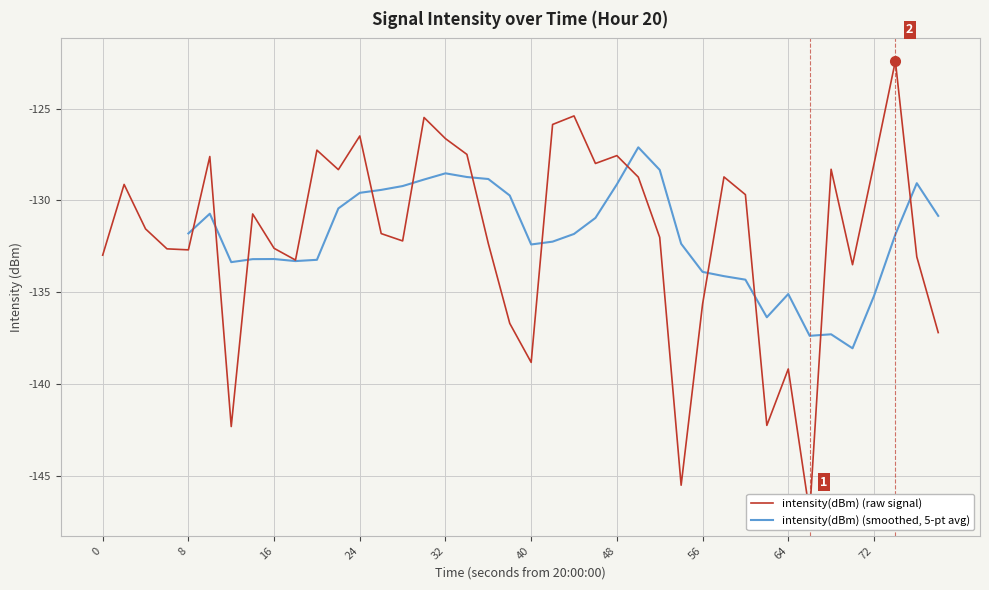

True or false: intensity(dBm) (smoothed, 5-pt avg) has a value of -129.6 at 24.

True